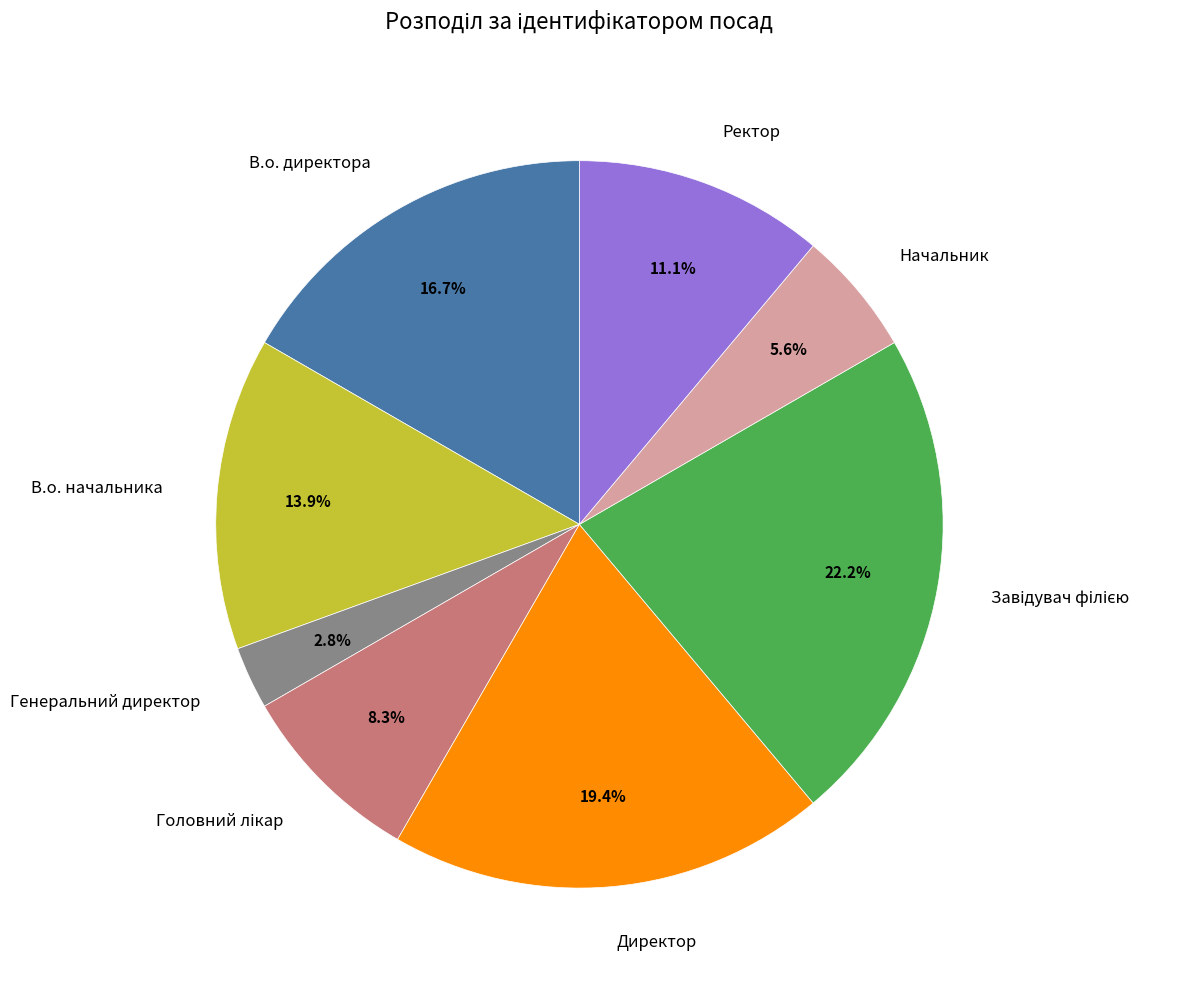

Is it true that В.о. директора is 25% of the pie?

False